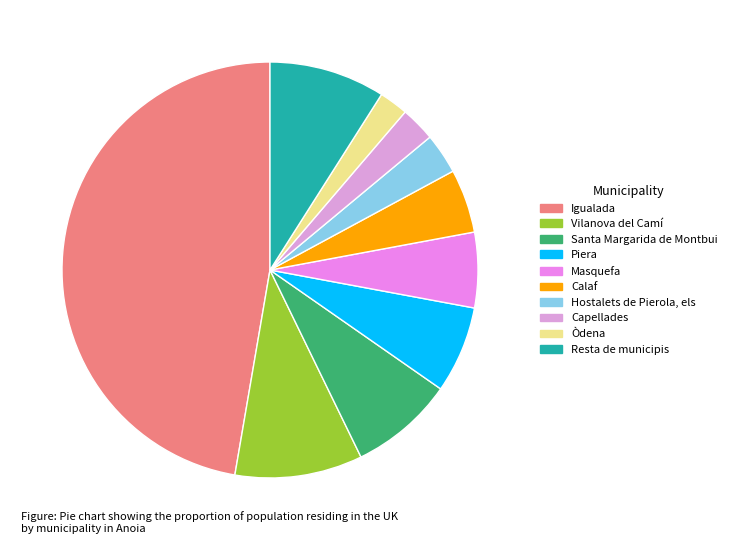

Which has a higher value, Masquefa or Resta de municipis?

Resta de municipis